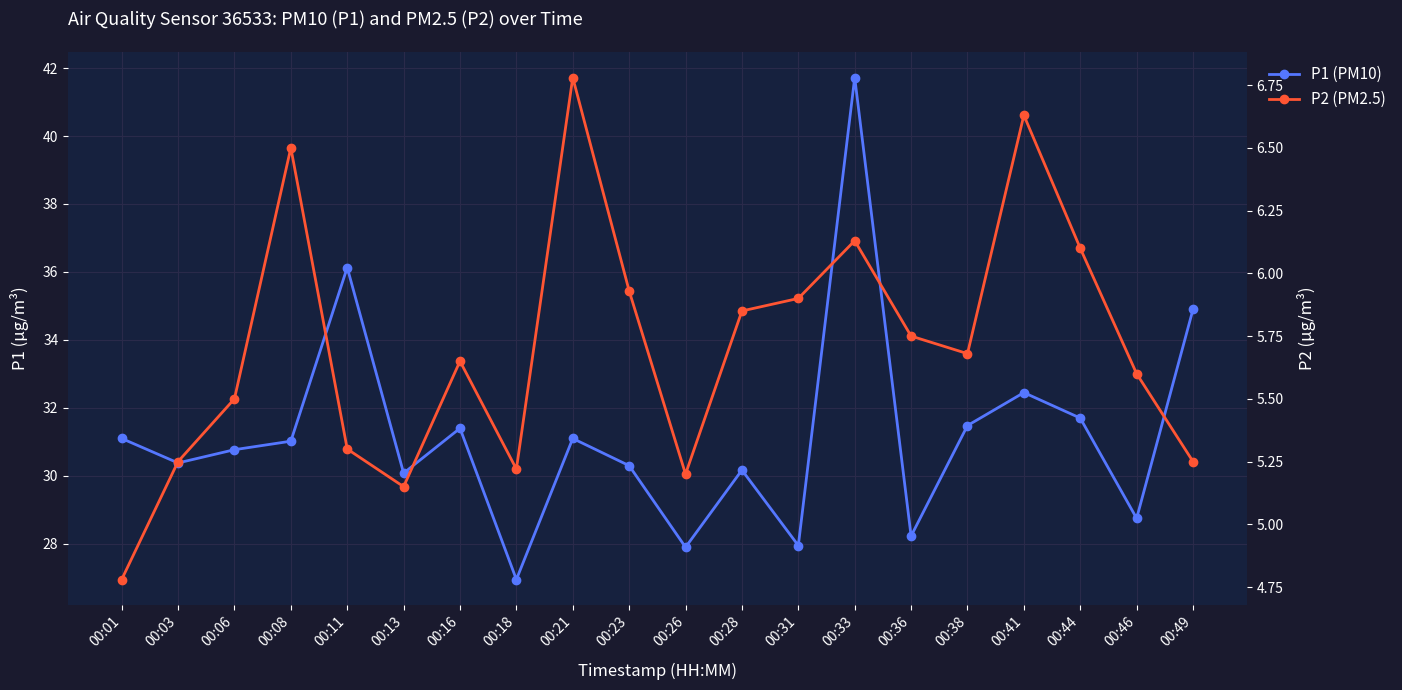

Which series has the largest total across all categories?

P1 (PM10)